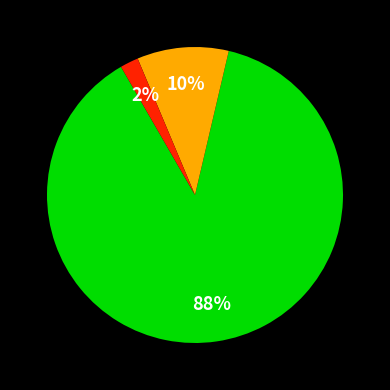

To the nearest percent, what is the average slice percentage?

33%